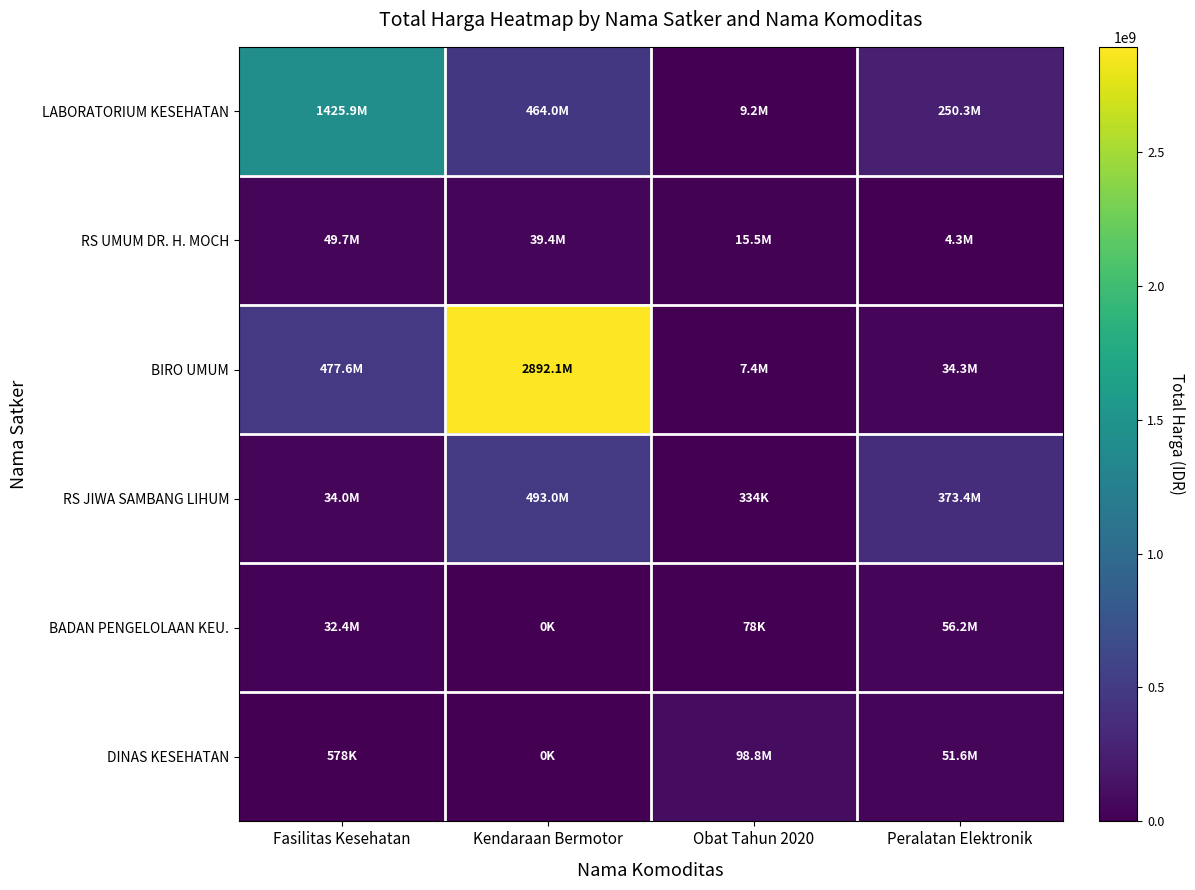

At how many categories does at least one series exceed 998486127?

2